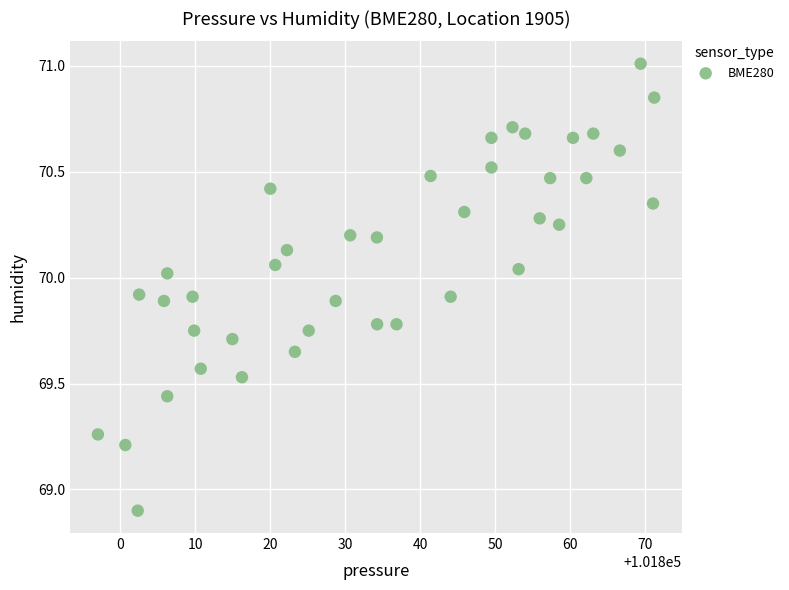

What is the range of X values (max minus min)?

74.2